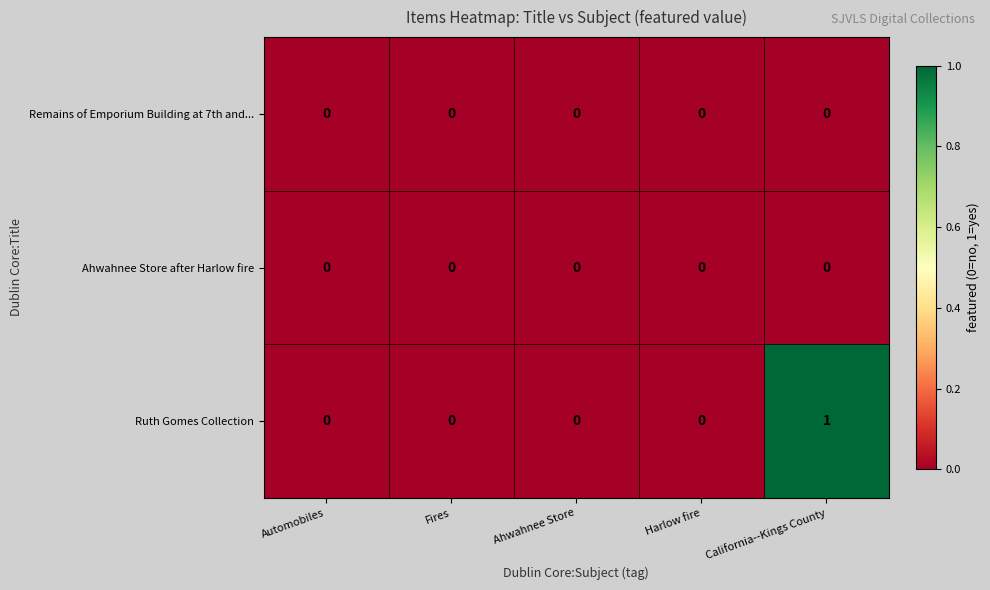

Reading left to right, list all the values displayed in this chart.

Remains of Emporium Building at 7th and...: Automobiles=0	Fires=0	Ahwahnee Store=0	Harlow fire=0	California--Kings County=0
Ahwahnee Store after Harlow fire: Automobiles=0	Fires=0	Ahwahnee Store=0	Harlow fire=0	California--Kings County=0
Ruth Gomes Collection: Automobiles=0	Fires=0	Ahwahnee Store=0	Harlow fire=0	California--Kings County=1